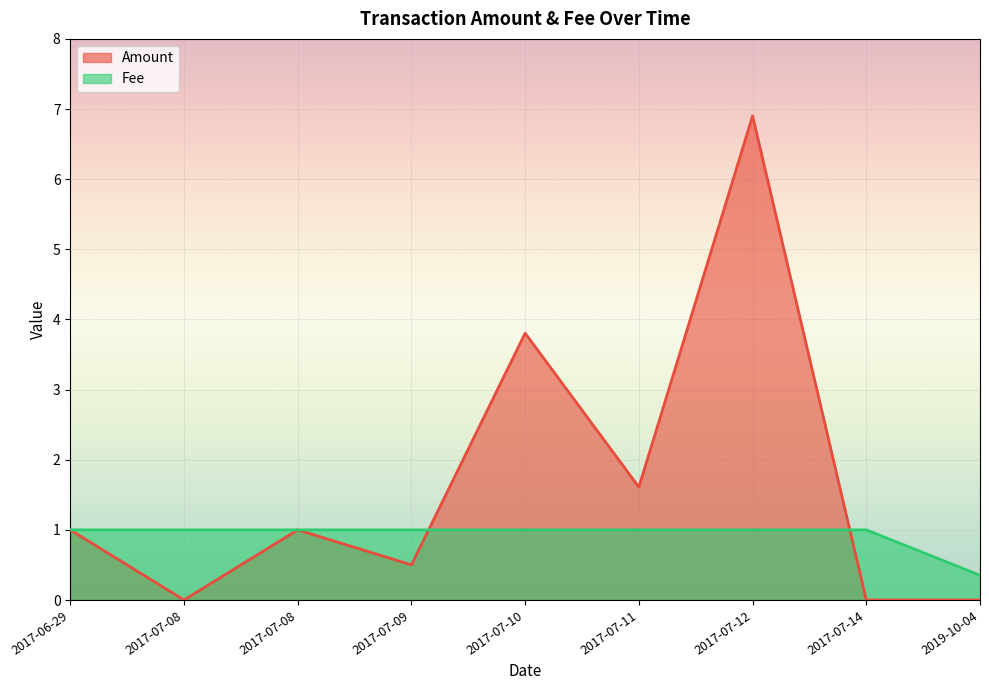

Is it true that Amount equals 0.0 at 2017-07-14?

True